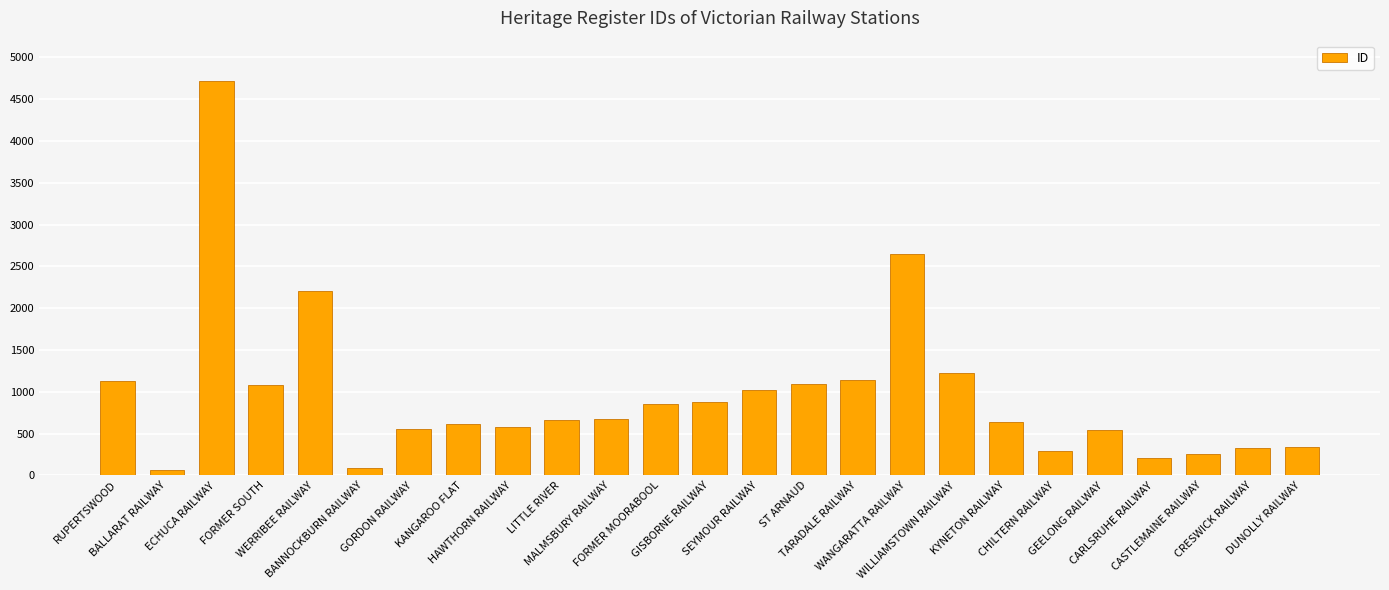

What is the greatest value displayed?

4721